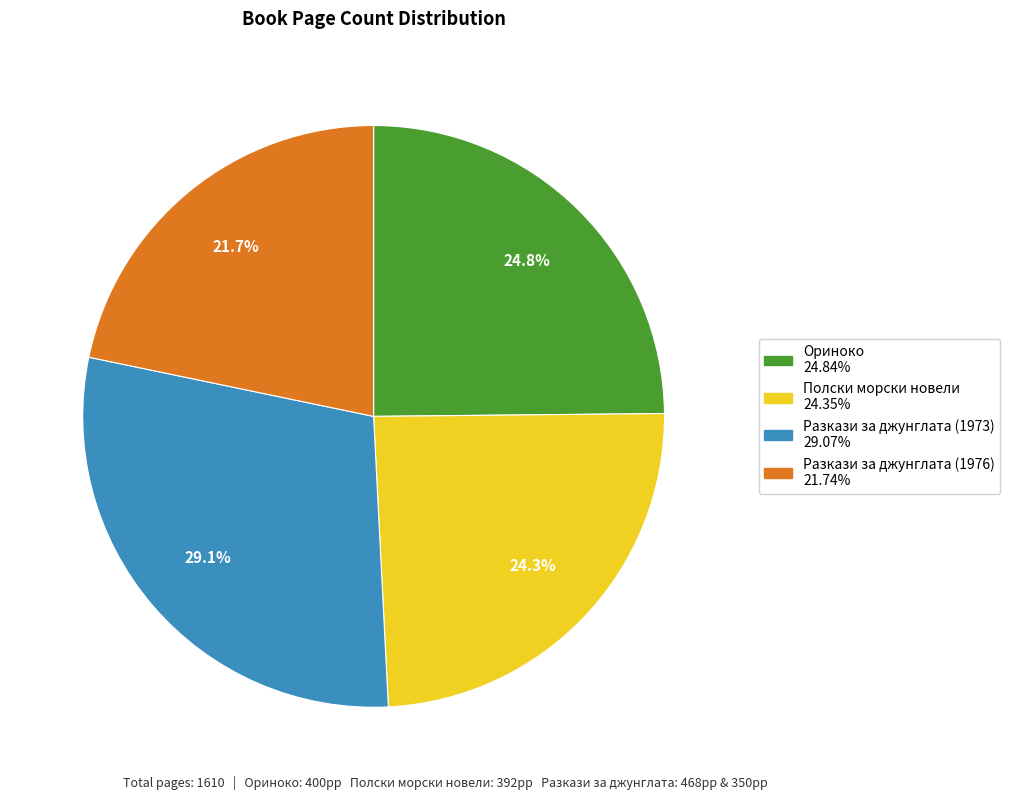

What portion of the pie excludes Ориноко 24.84%?

75.2%